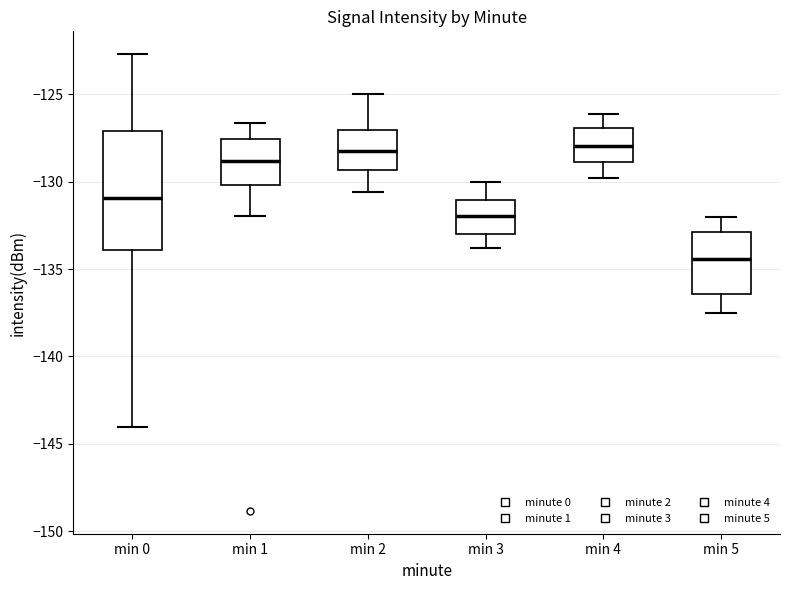

Comparing the boxes themselves (not the whiskers), which one is the tallest?

min 0